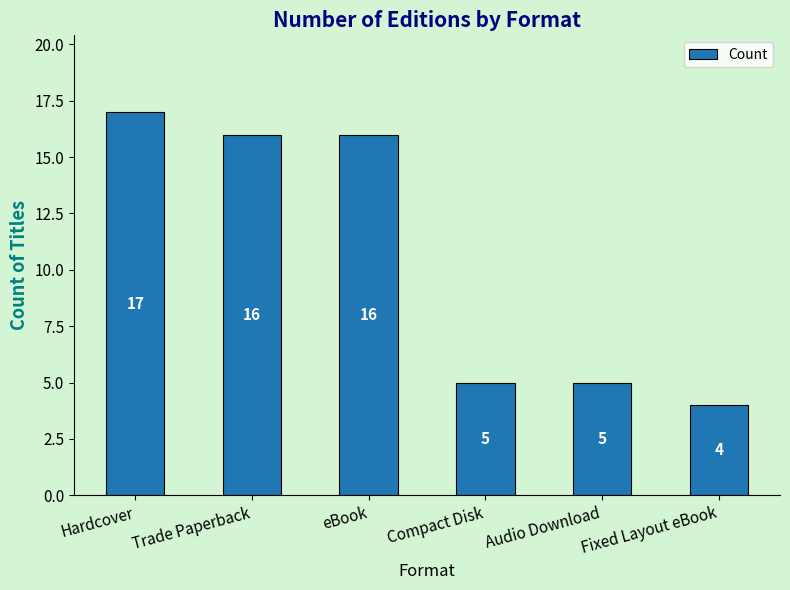

What is the label of the 4th bar from the left?

Compact Disk